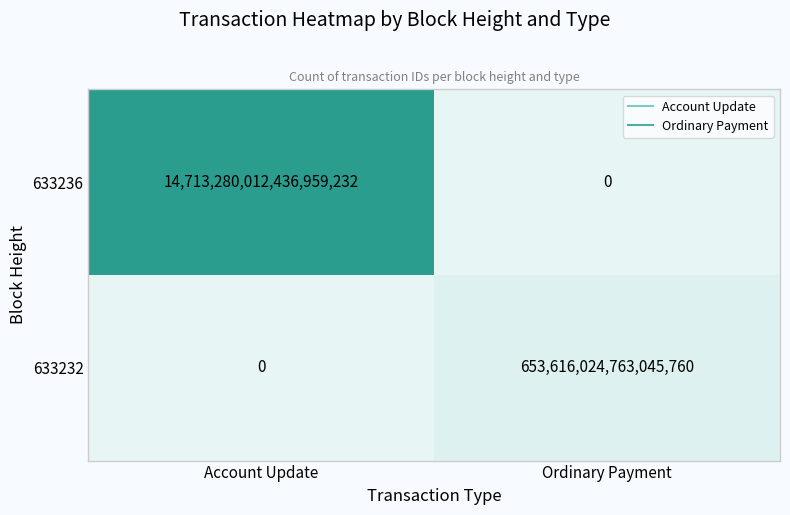

List the series in order of their overall mean, lowest first.

633232, 633236